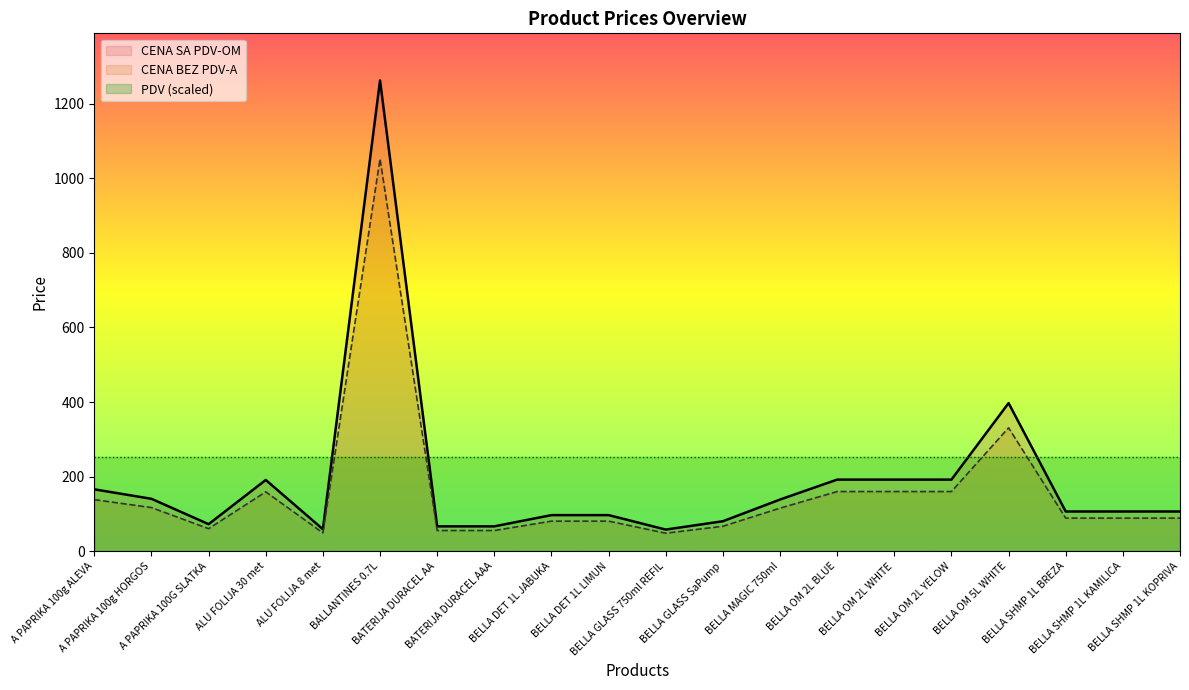

What is the difference between the maximum and minimum values in the CENA SA PDV-OM series?

1203.8